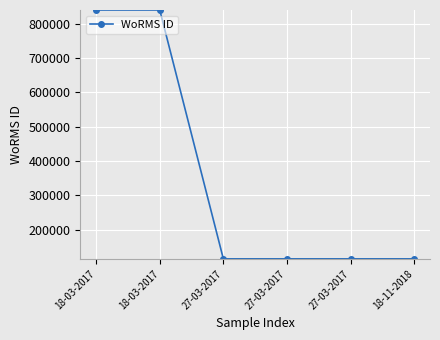

How many values are between 115085 and 840109?

6